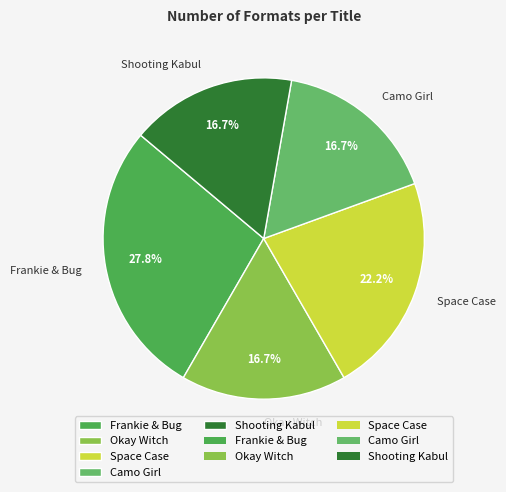

To the nearest percent, what portion does Shooting Kabul represent?

17%